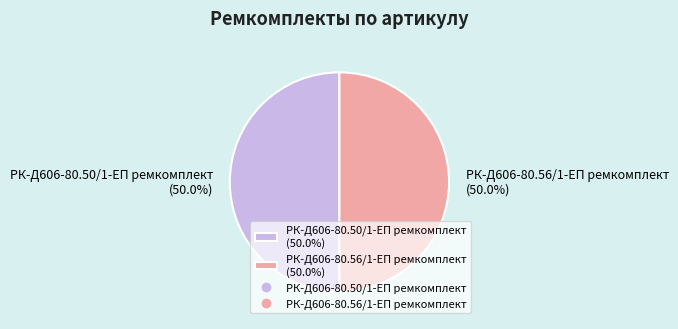

How many slices are in this pie chart?

2